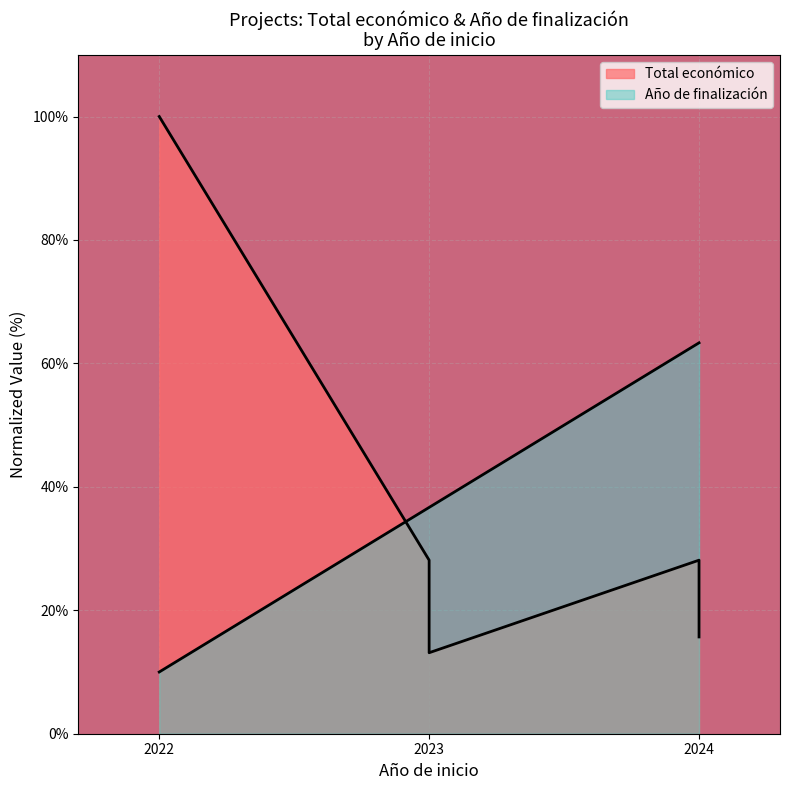

What is the maximum value shown in the chart?

100.0